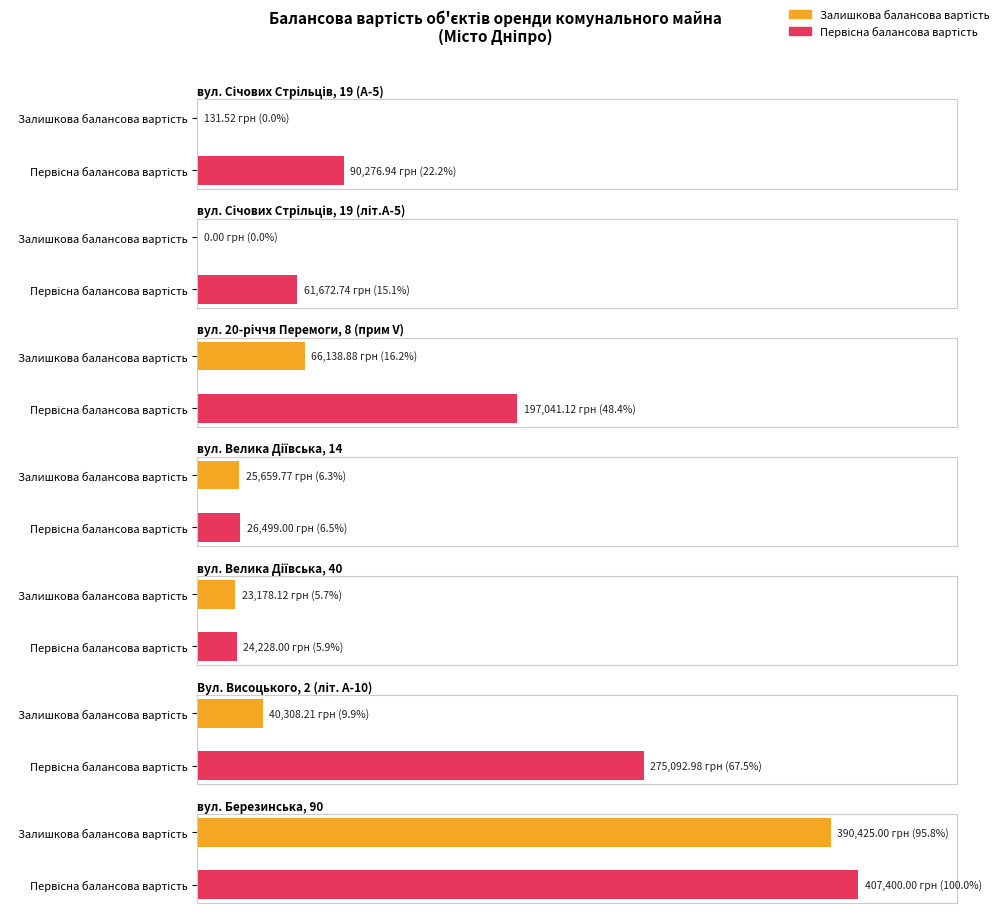

List the labels in order of Залишкова балансова вартість value, largest first.

вул. Березинська, 90, вул. 20-річчя Перемоги, 8 (А-5) прим V, Вул. Висоцького, 2 (літ. А-10), вул. Велика Діївська, 14, вул. Велика Діївська, 40 (літ. А-9), вул Січових Стрільців, 19 (А-5), вул Січових Стрільців, 19 (літ. А-5)